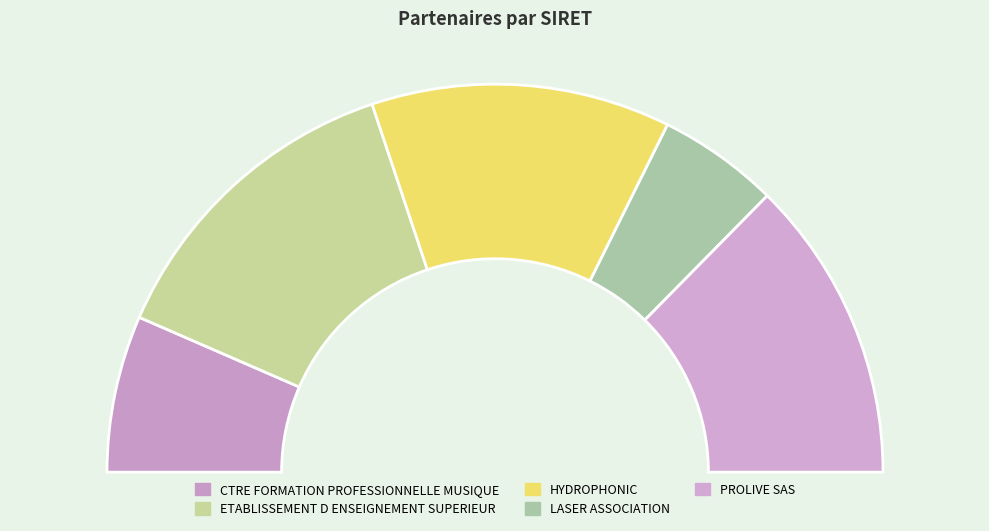

To the nearest percent, what is the difference between the largest and smallest slice percentages?

17%